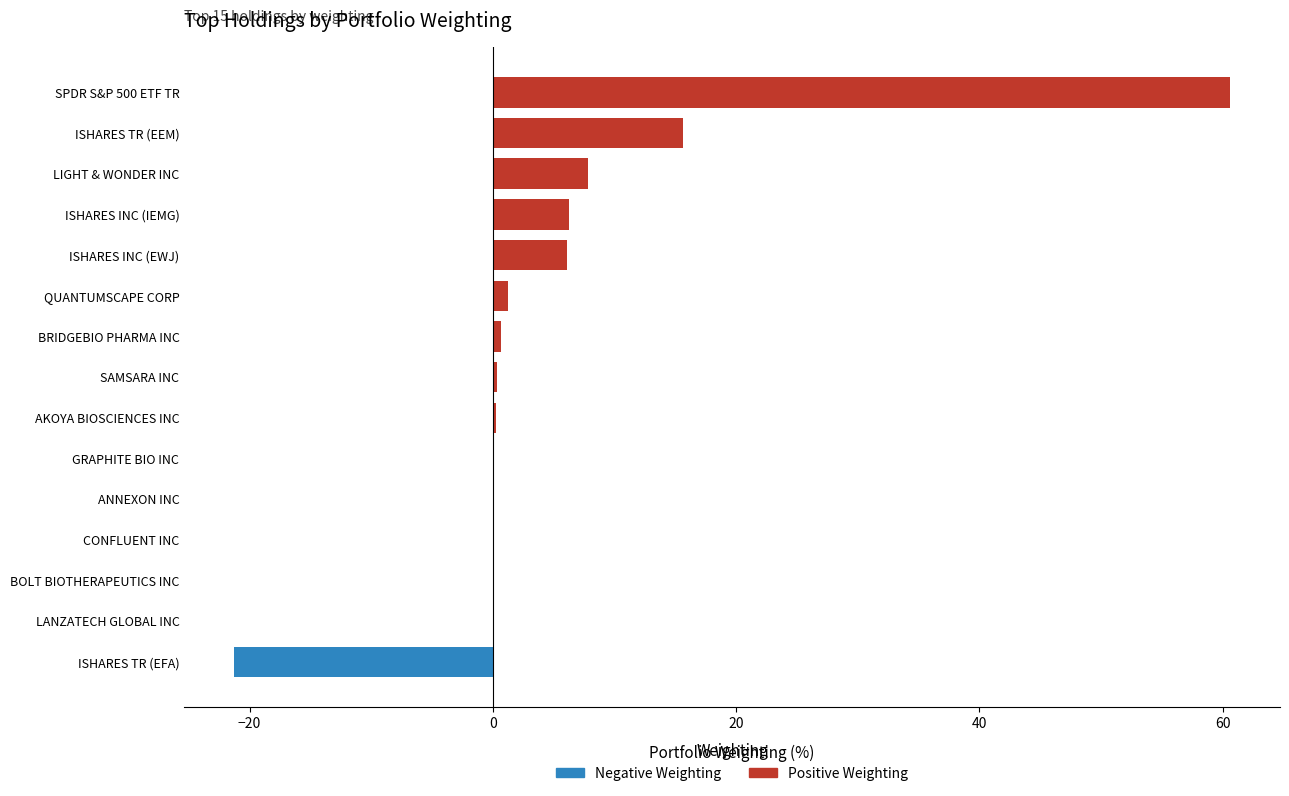

Reading right to left, what are all the values shown in this chart?

Positive Weighting: 0.0	0.0	0.1	0.1	0.1	0.1	0.2	0.4	0.7	1.3	6.1	6.2	7.8	15.6	60.6
Negative Weighting: -21.3	-0.0	0.0	0.0	0.0	0.0	0.0	0.0	0.0	0.0	0.0	0.0	0.0	0.0	0.0